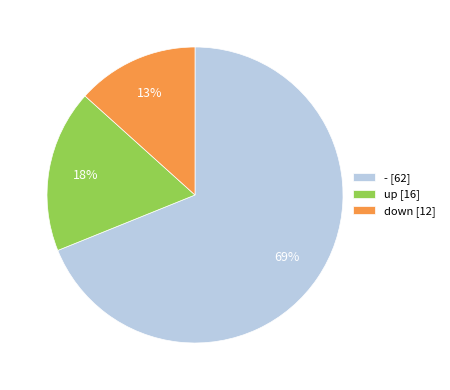

Is the sum of up and - greater than half?

Yes